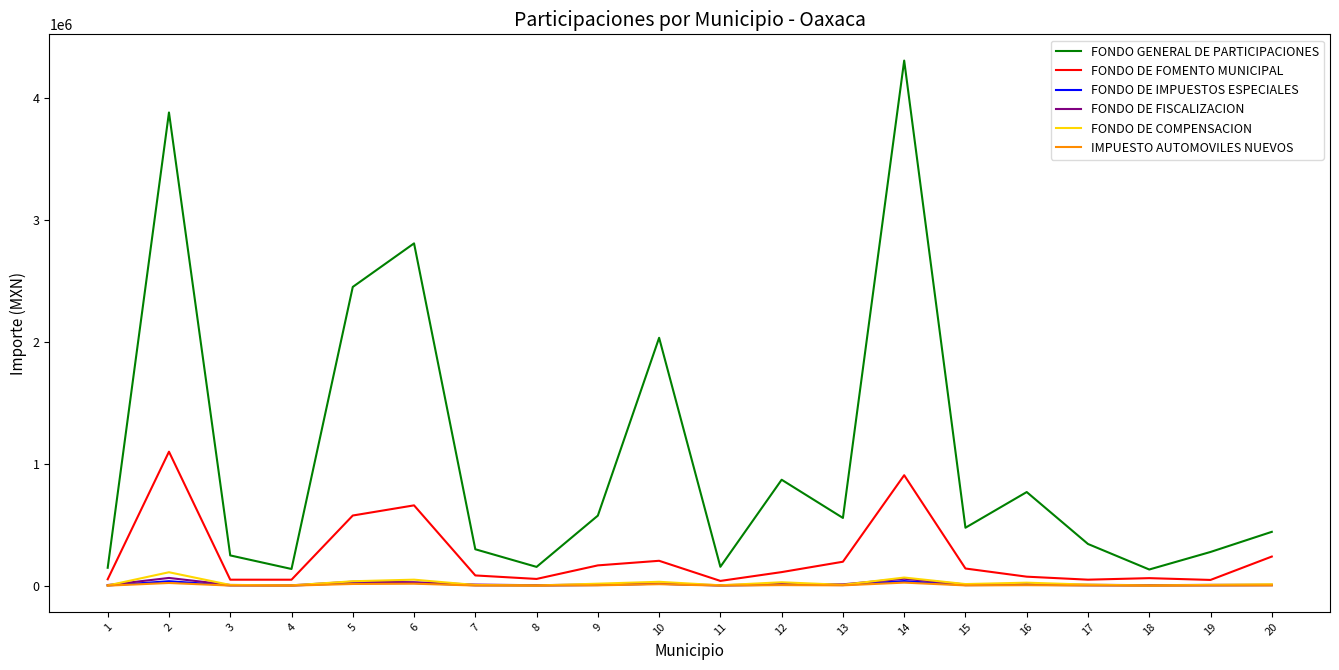

In FONDO GENERAL DE PARTICIPACIONES, how many points are higher than both neighbors (excluding endpoints)?

6